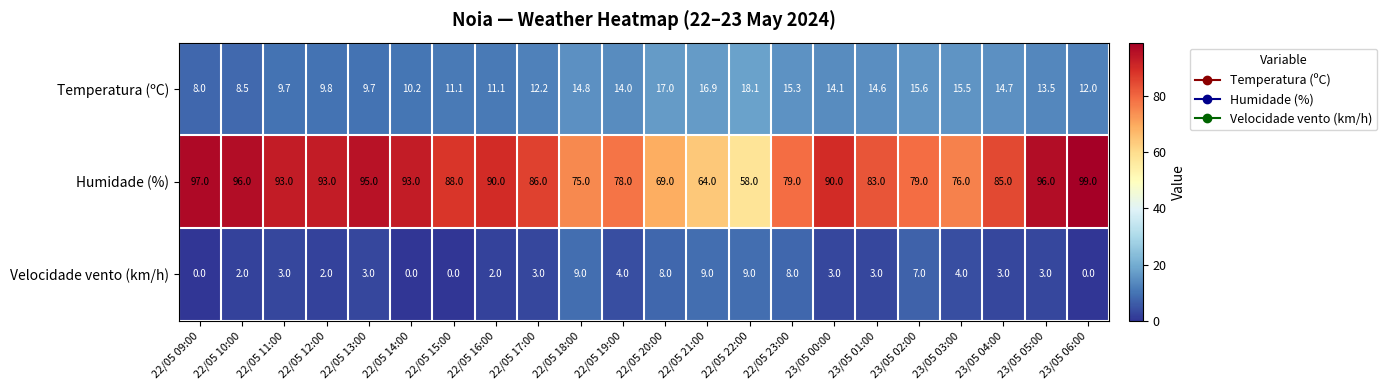

At which category is the sum across all series the highest?

23/05 05:00